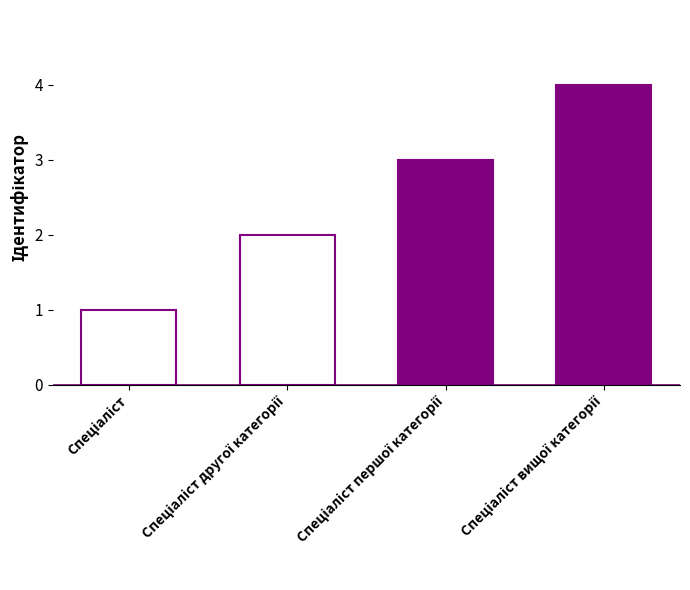

What is the value of the 2nd bar from the left?

2